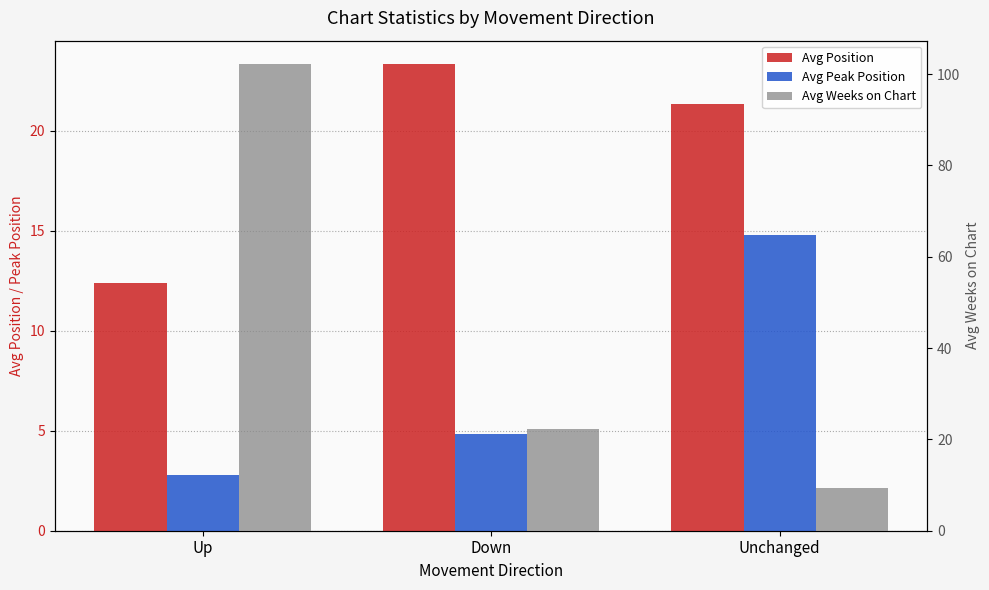

Which category has the highest value in the Avg Weeks on Chart series?

Up